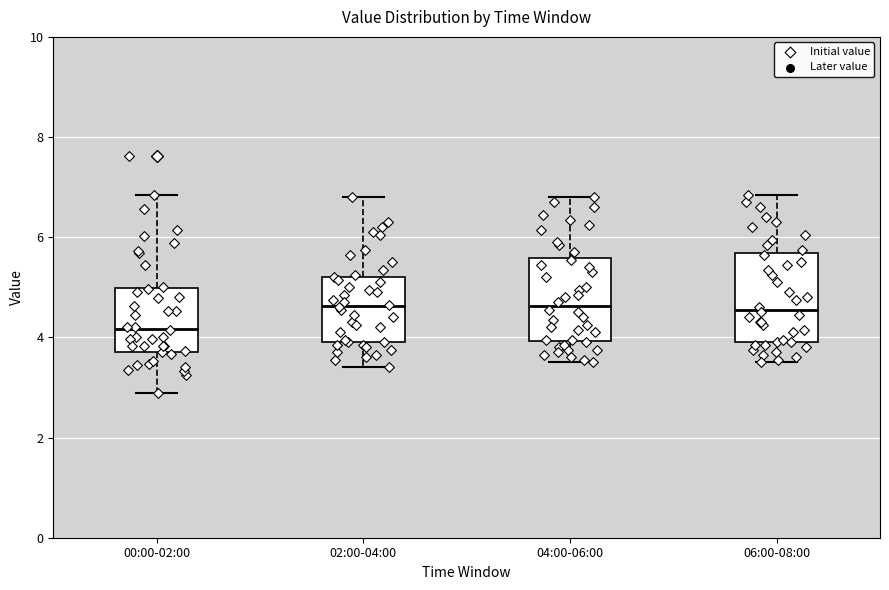

Reading left to right, transcribe this box plot: for each box, give where its median line is, the range the box spans, and where its two whiskers end, as read against the y-axis. The values are not printed on the chart, so give them approximately, as read against the axis.

00:00-02:00: median 4.2, box 3.8 to 5.0, whiskers 2.8 to 6.8
02:00-04:00: median 4.6, box 4.0 to 5.2, whiskers 3.4 to 6.8
04:00-06:00: median 4.6, box 4.0 to 5.6, whiskers 3.6 to 6.8
06:00-08:00: median 4.6, box 4.0 to 5.6, whiskers 3.6 to 6.8